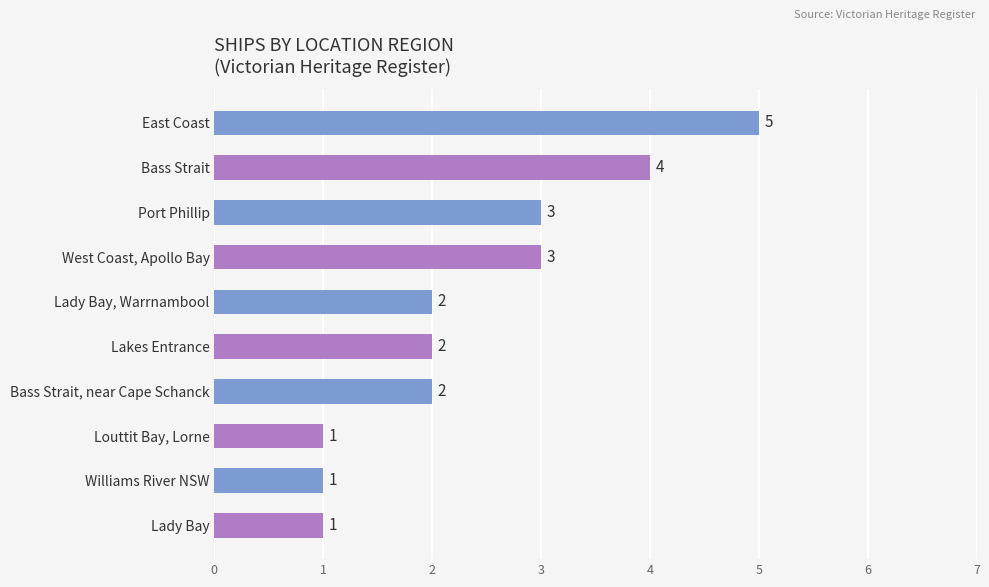

What is the value of the 9th bar from the top?

1